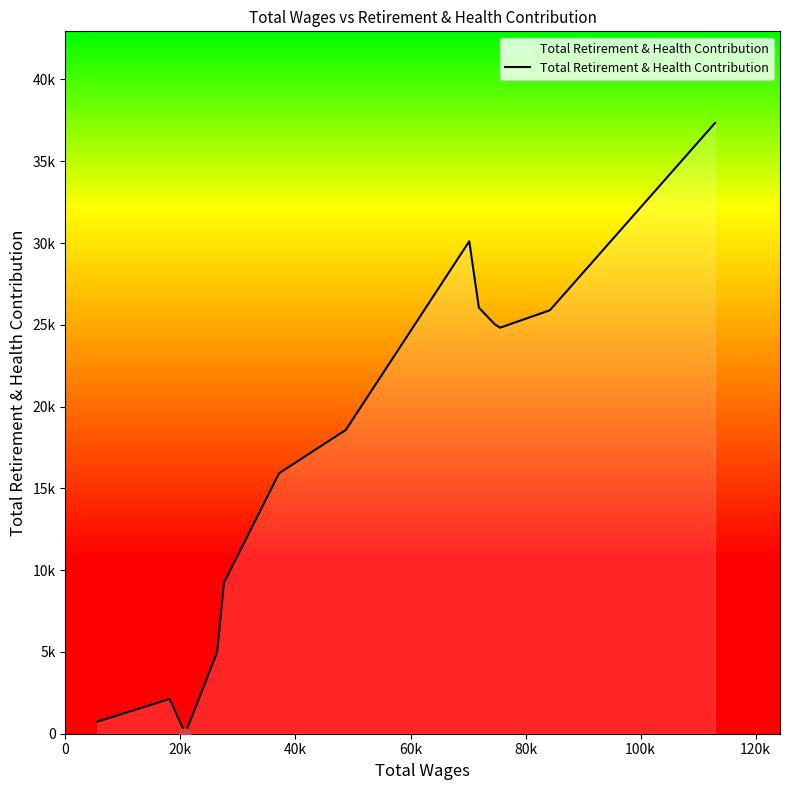

Does the chart have visible grid lines?

No